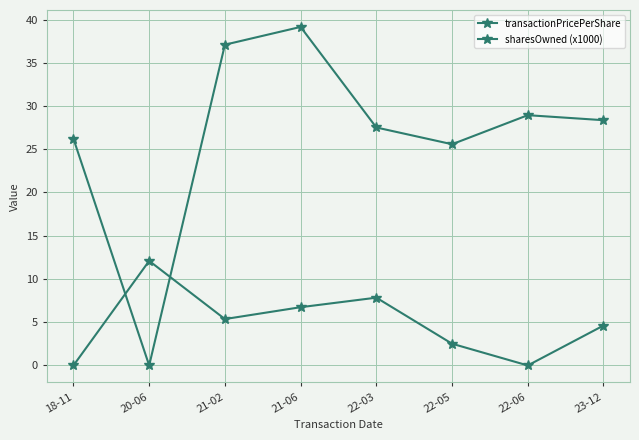

What is the total value across all series at 22-06?

28.9